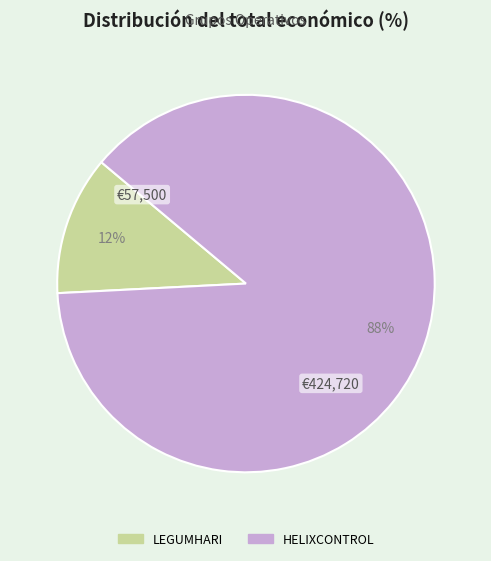

Rank the categories by value from highest to lowest.

HELIXCONTROL, LEGUMHARI